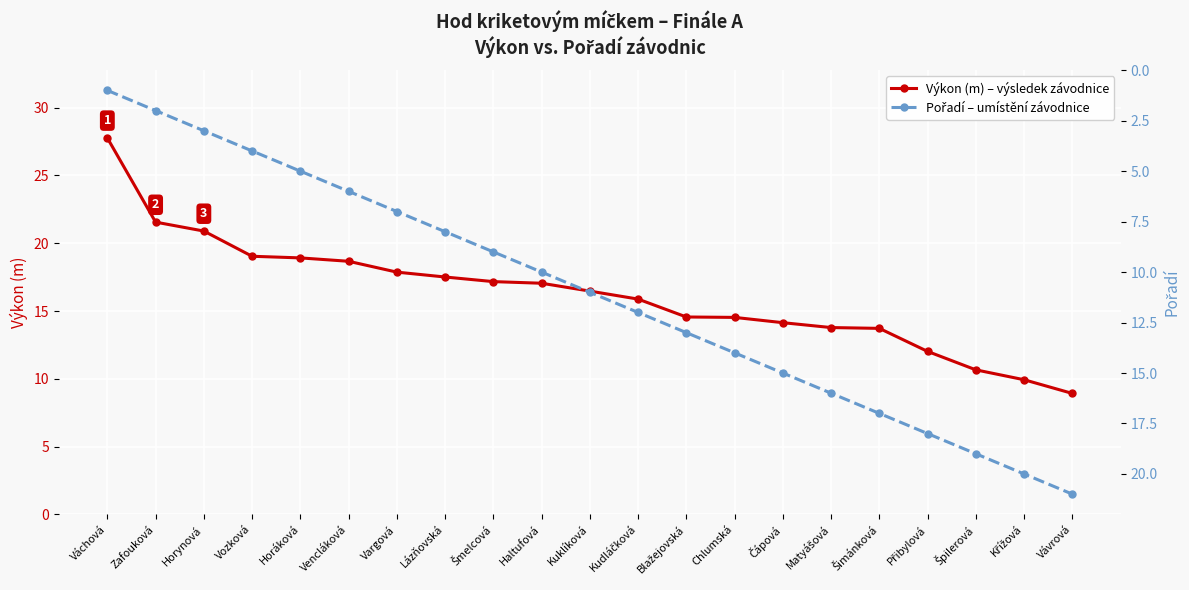

At which category is the sum across all series the highest?

Šimánková